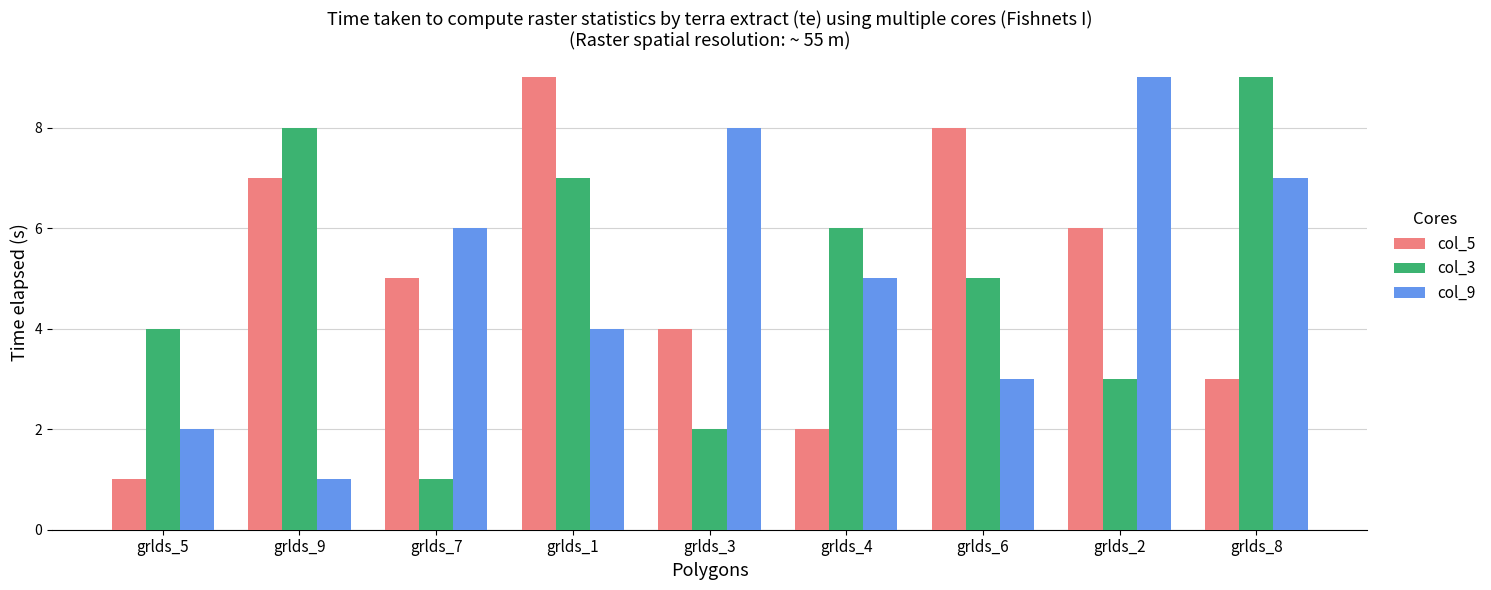

Which series changed the most between grlds_9 and grlds_2?

col_9